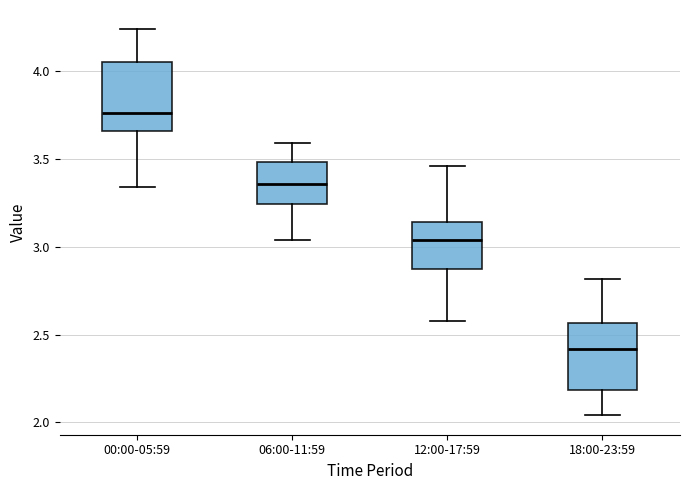

Reading left to right, transcribe this box plot: for each box, give where its median line is, the range the box spans, and where its two whiskers end, as read against the y-axis. The values are not printed on the chart, so give them approximately, as read against the axis.

00:00-05:59: median 3.75, box 3.65 to 4.05, whiskers 3.35 to 4.25
06:00-11:59: median 3.35, box 3.25 to 3.50, whiskers 3.05 to 3.60
12:00-17:59: median 3.05, box 2.90 to 3.15, whiskers 2.60 to 3.45
18:00-23:59: median 2.40, box 2.20 to 2.55, whiskers 2.05 to 2.80